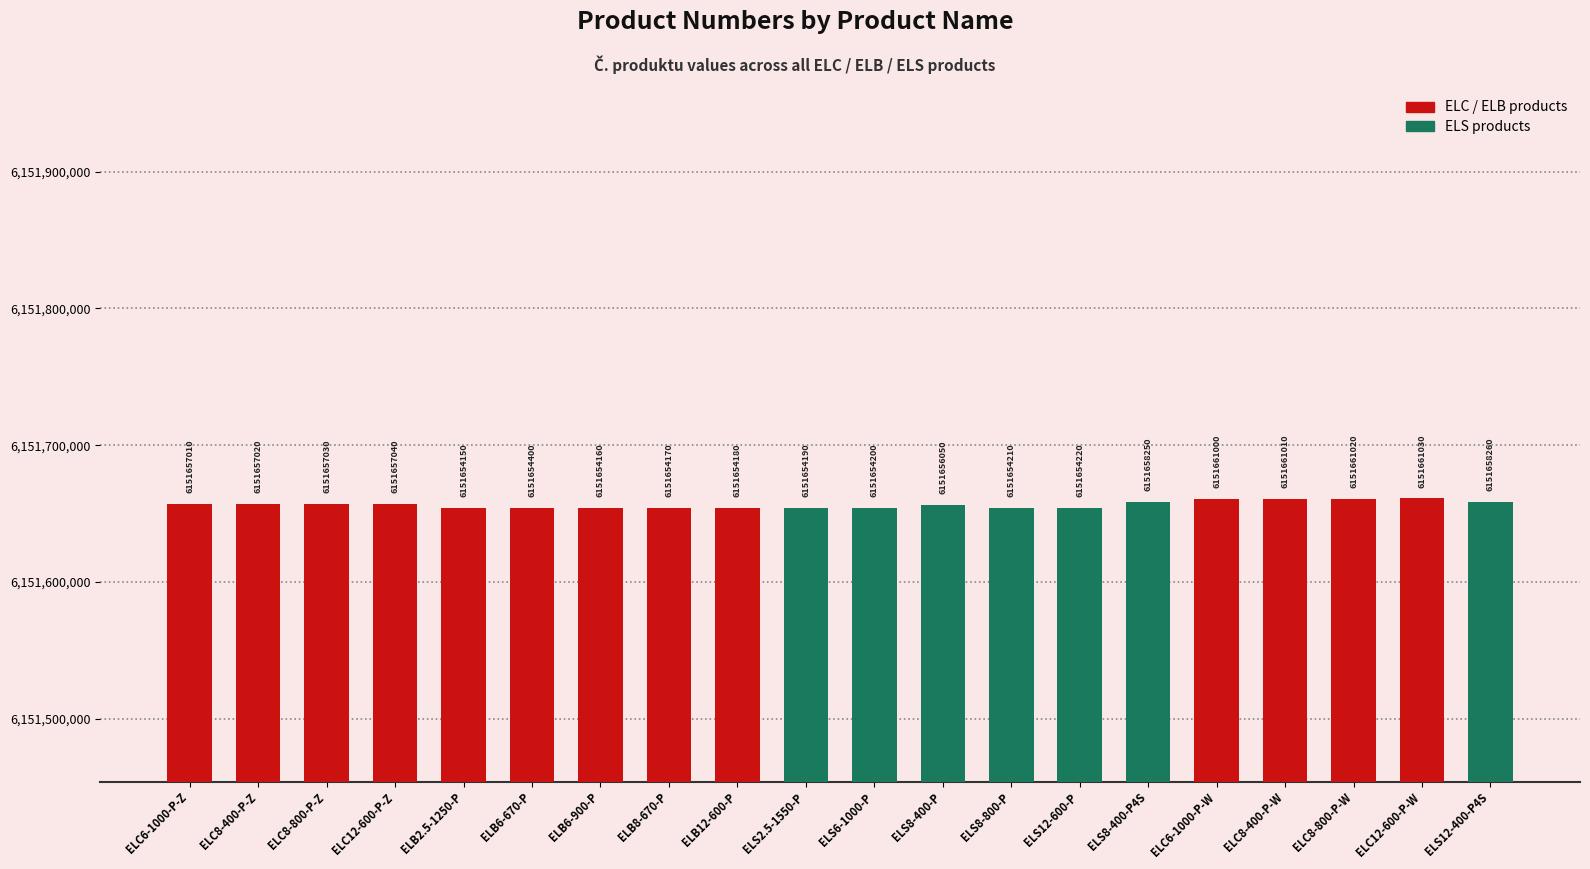

Is it true that the value at ELC8-800-P-W is 6151661020?

True